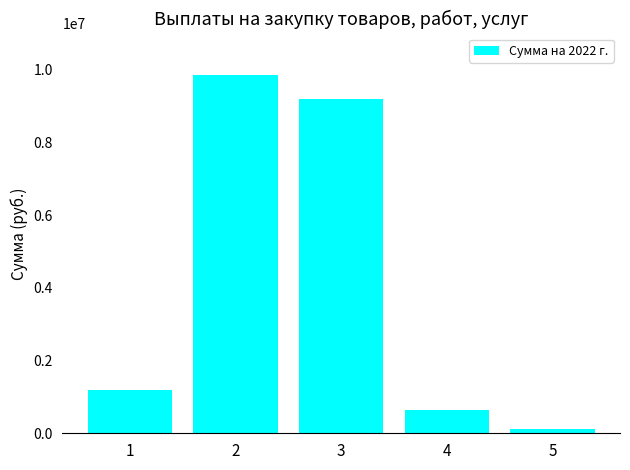

What is the value of the 3rd bar from the left?

9211708.3